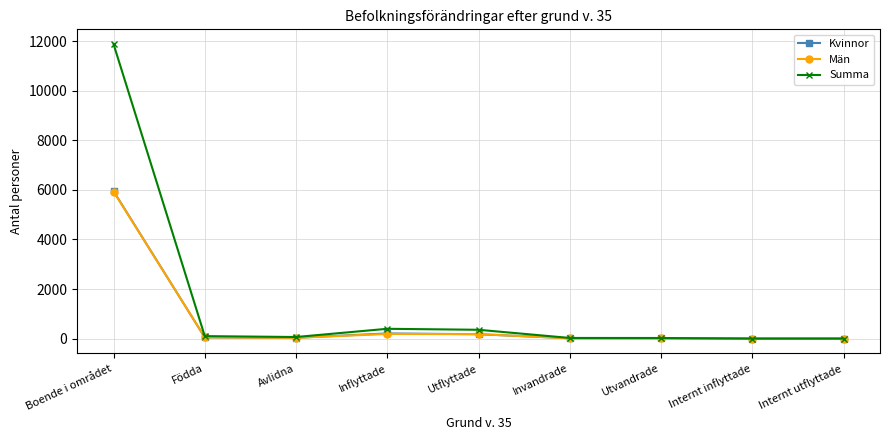

Is the value of Summa at Utflyttade greater than the value of Män at Invandrade?

Yes